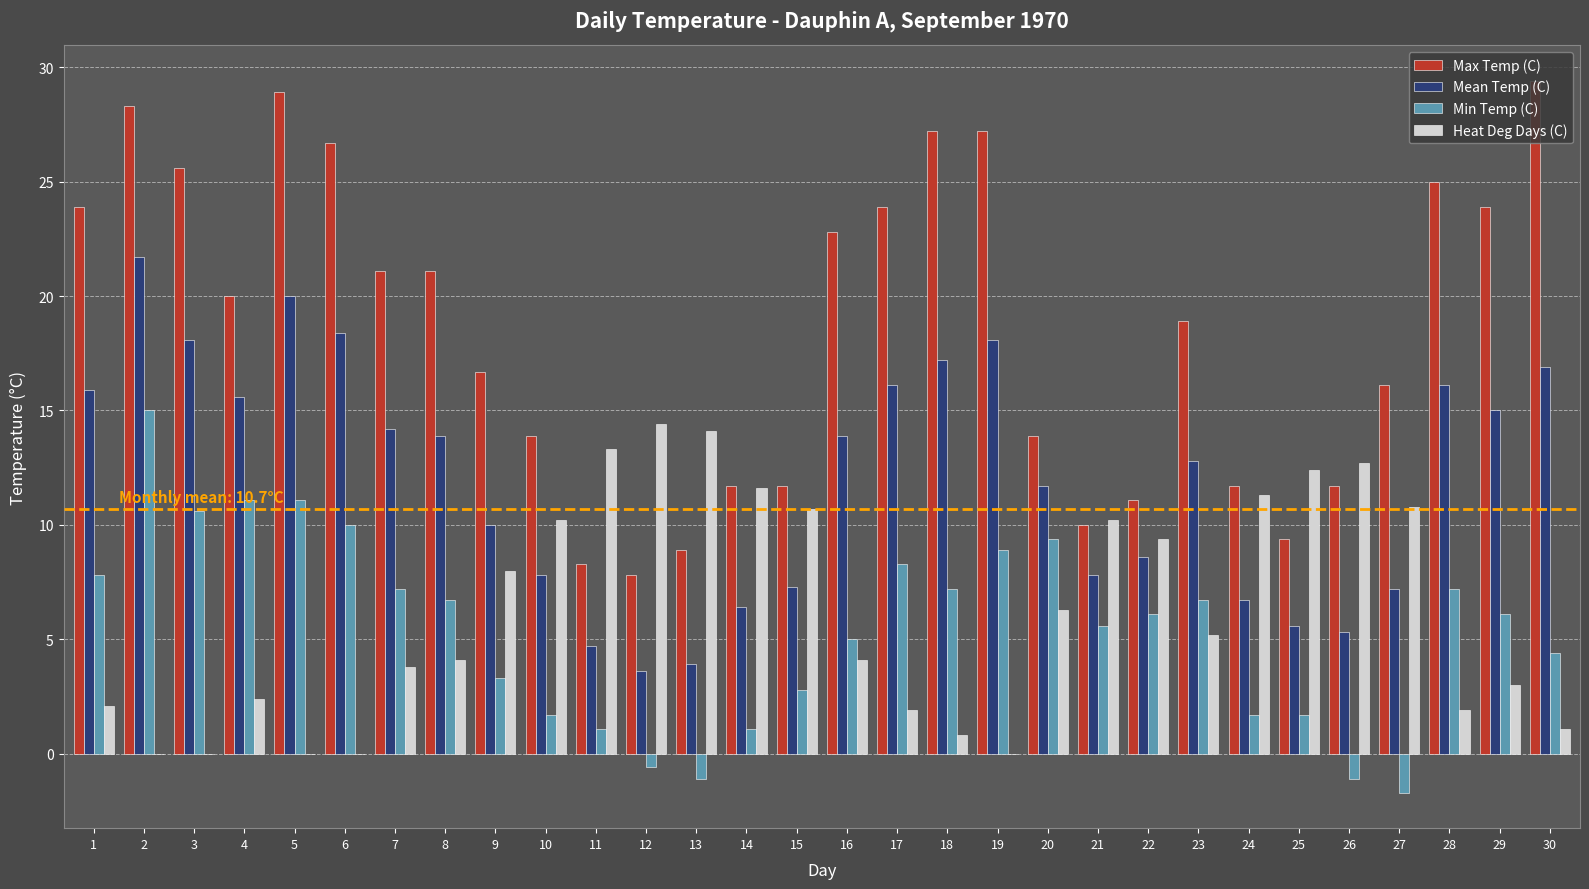

Which series has the largest total across all categories?

Max Temp (C)